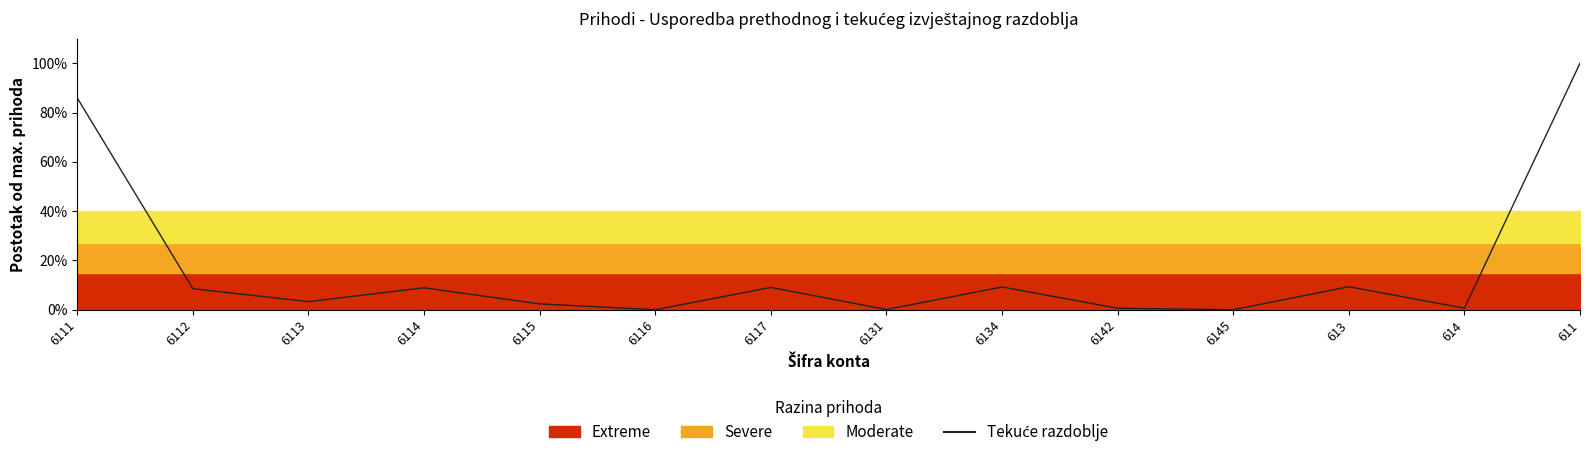

What is the label of the 8th point from the right?

6117